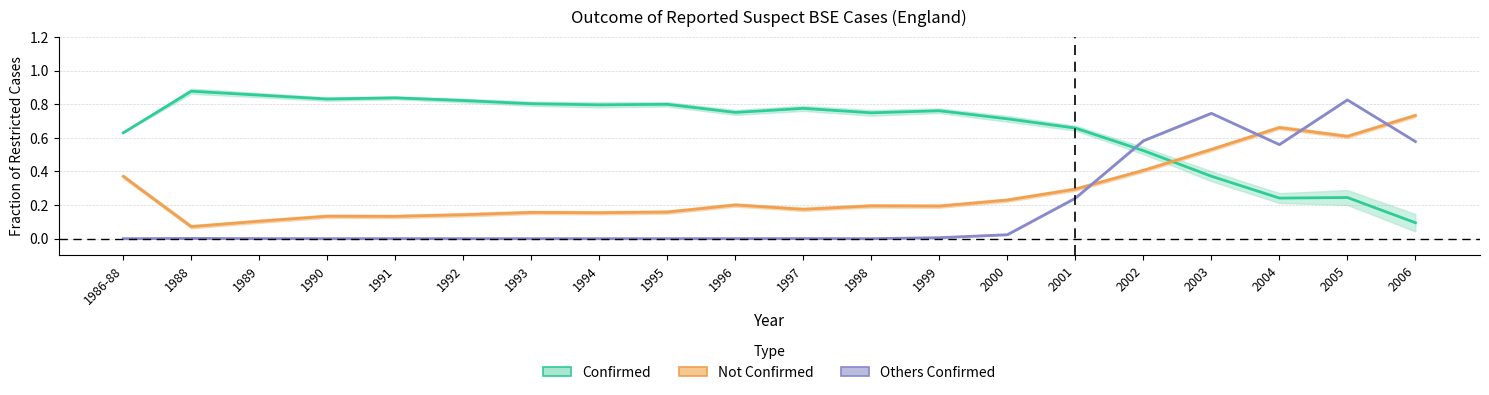

Rank the series by their average value, from lowest to highest.

Others Confirmed (line), Not Confirmed (line), Confirmed (line)